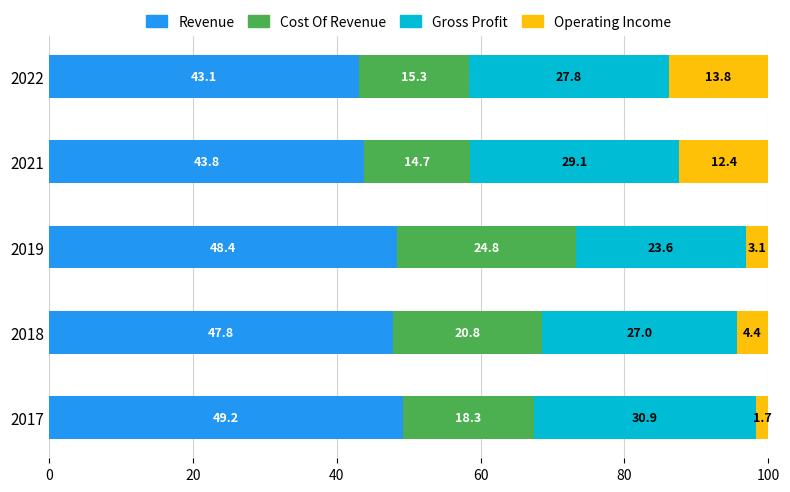

Is it true that Revenue equals 23.0 at 2022?

False